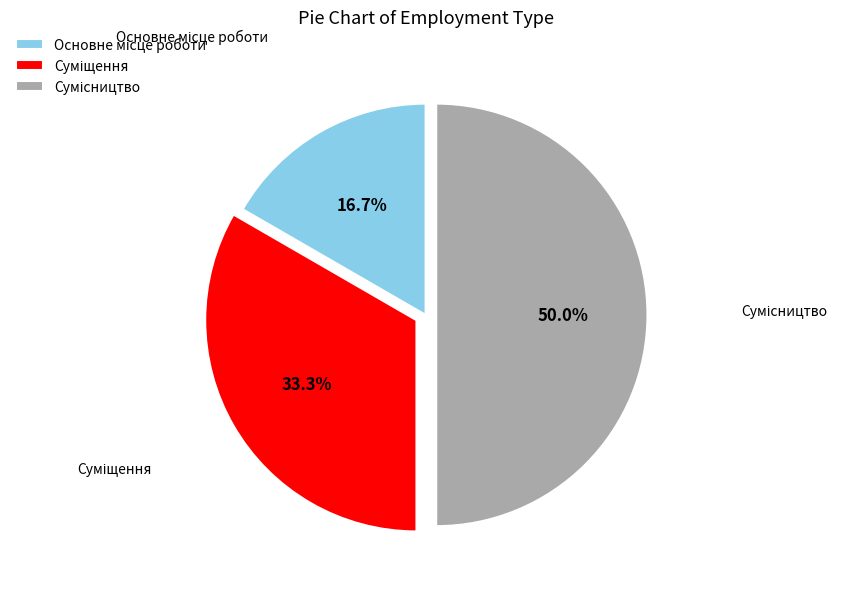

How many segments does this pie chart have?

3